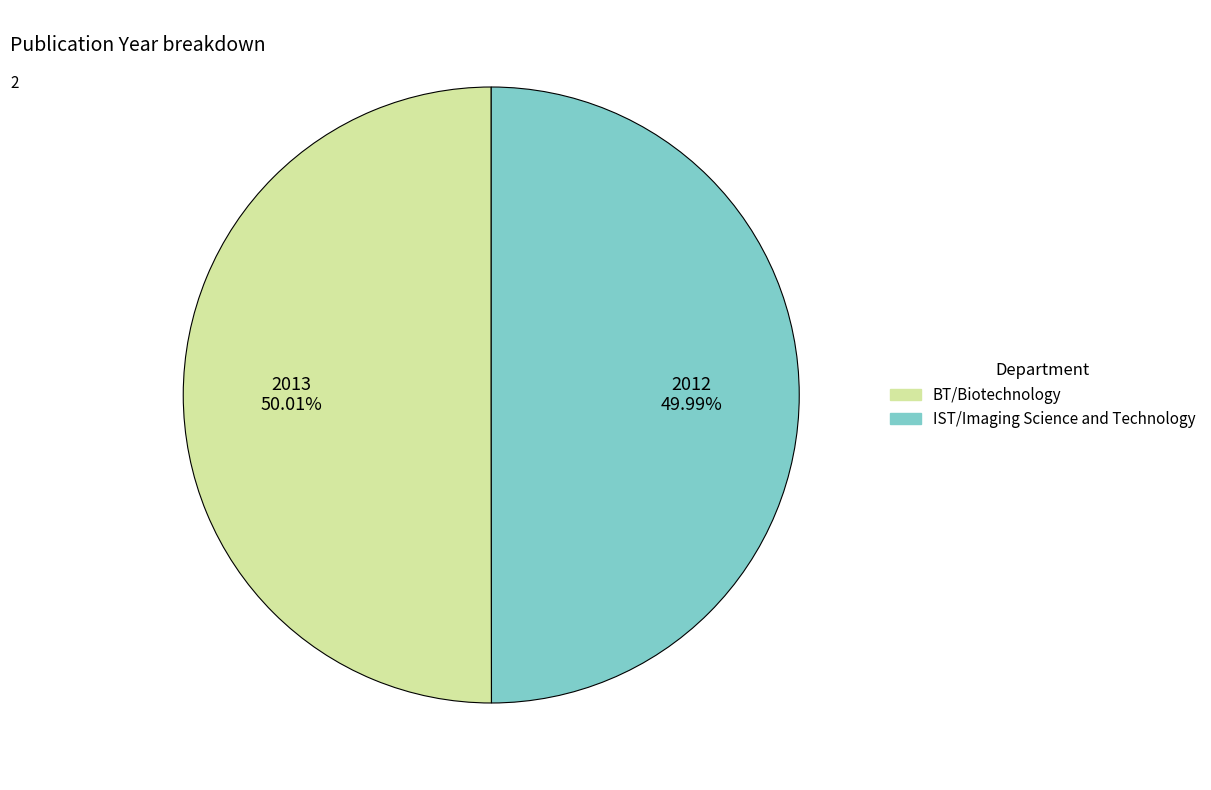

Do 2012 49.99% and 2013 50.01% together represent more than half of the pie?

Yes